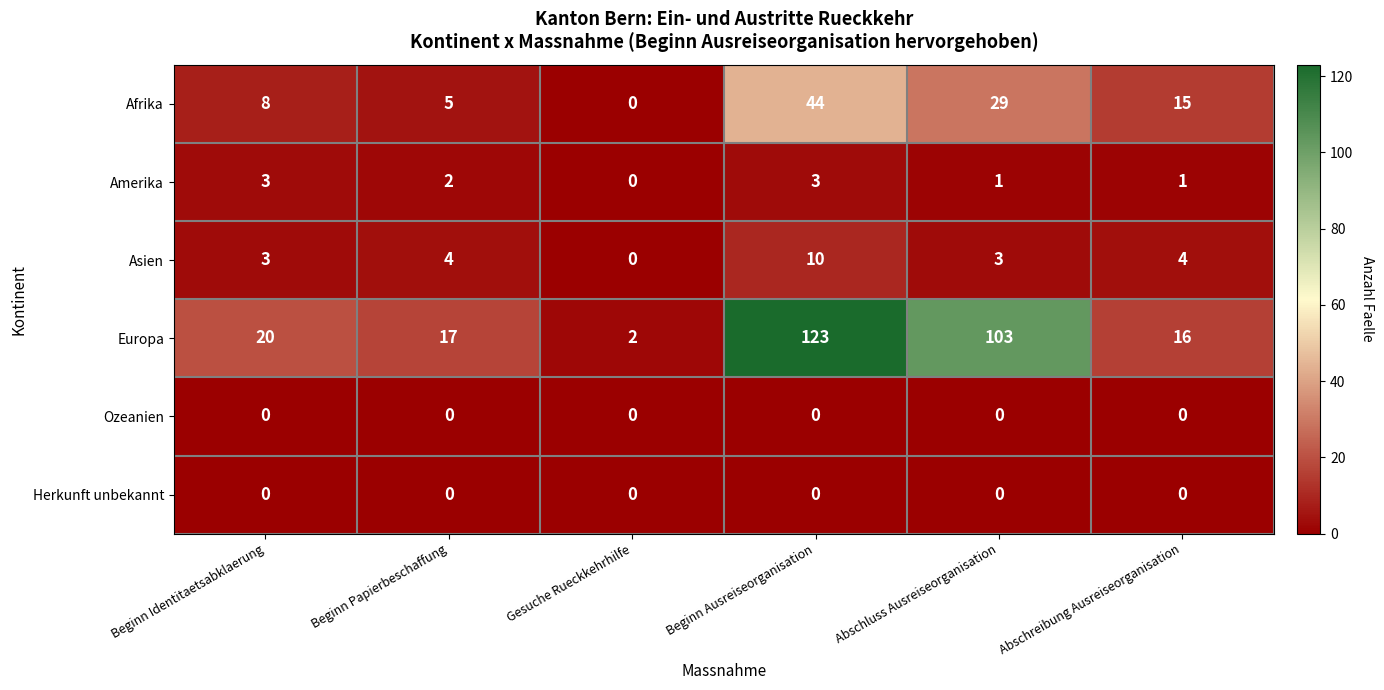

What is the sum of the Afrika values at Beginn Ausreiseorganisation and Beginn Papierbeschaffung?

49